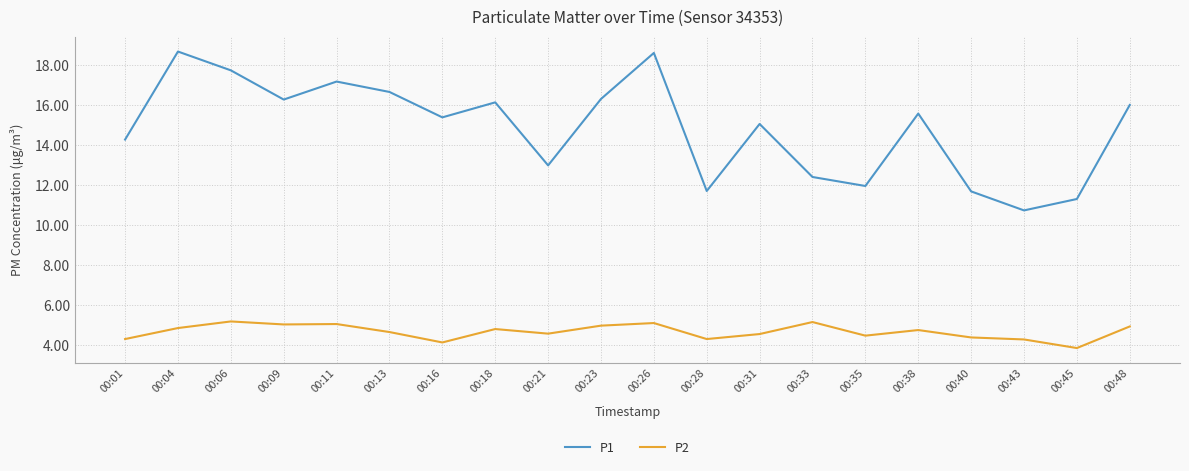

What is the difference between the highest and lowest values at 00:38?

10.8